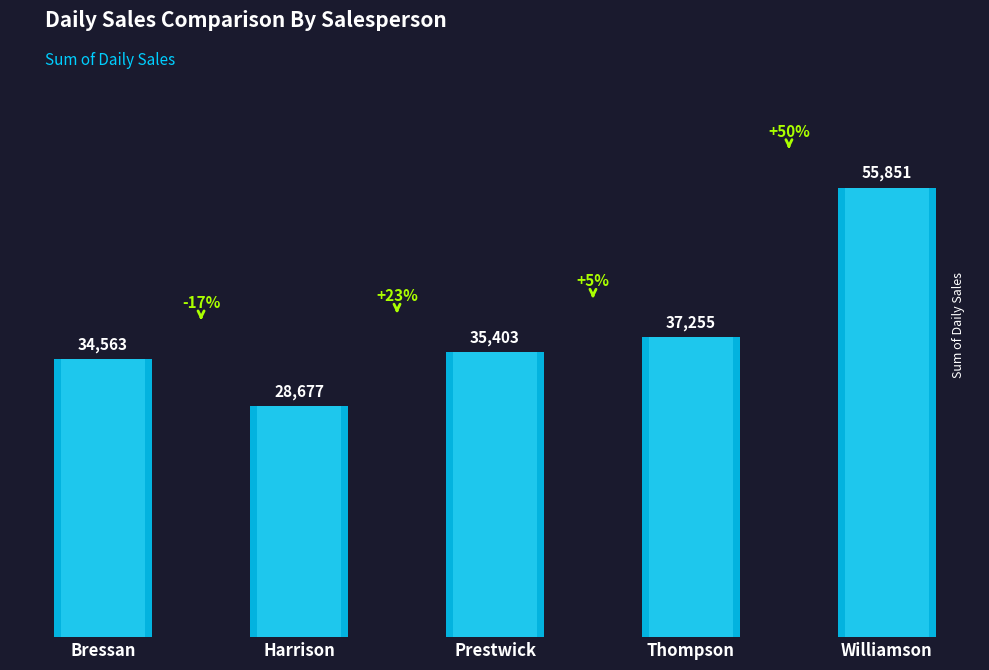

What is the greatest value displayed?

55850.8